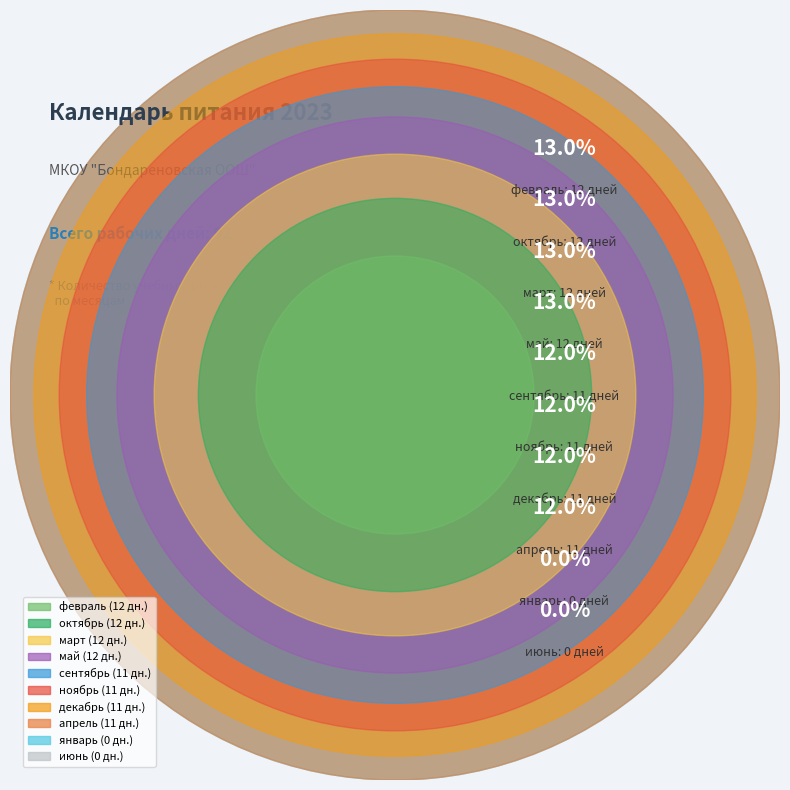

Rank the categories by value from lowest to highest.

январь, июнь, апрель, сентябрь, ноябрь, декабрь, февраль, март, май, октябрь